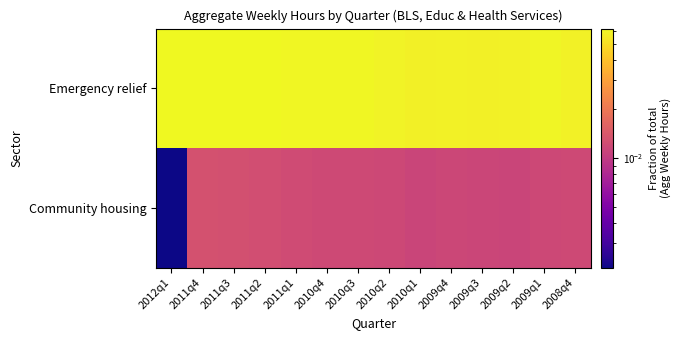

Rank the series at 2011q3 from lowest to highest value.

Community housing, Emergency relief